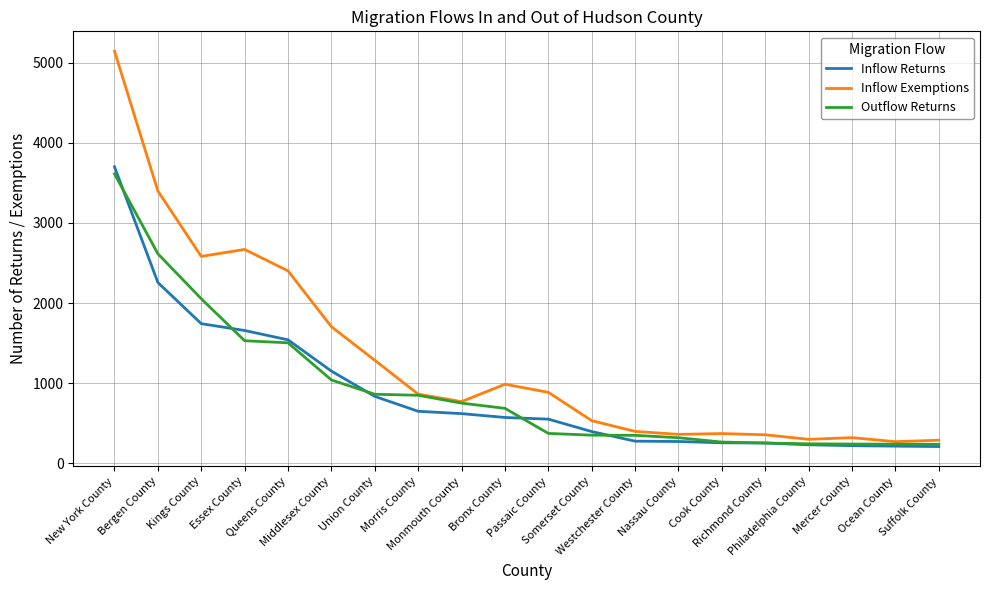

What is the greatest value displayed?

5146